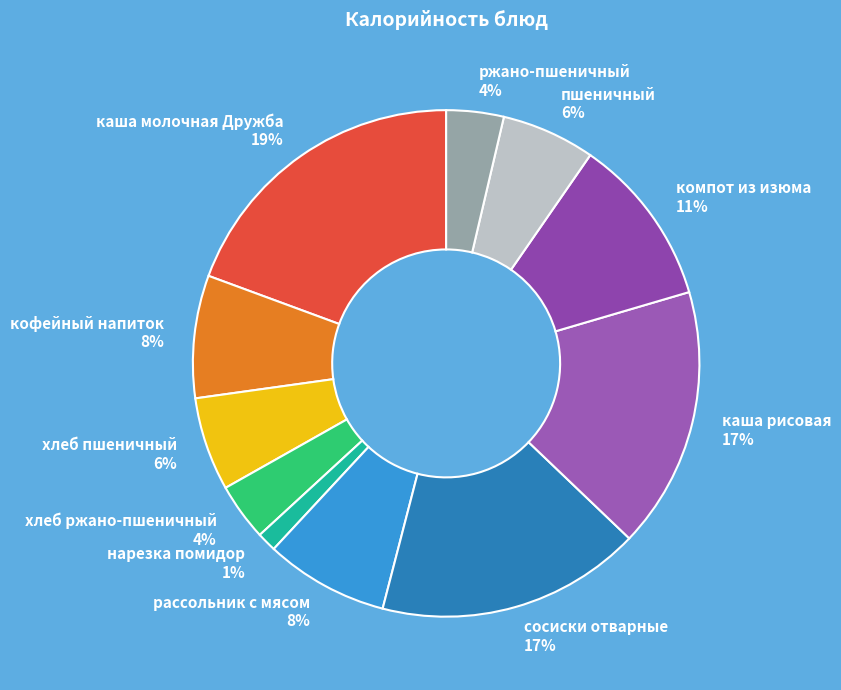

Is there any slice that represents more than half of the pie?

No